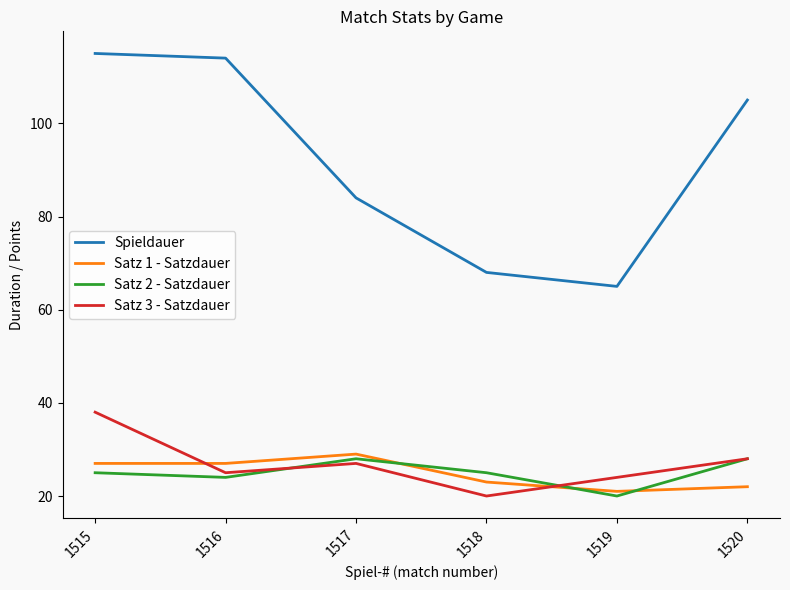

After their last crossing, which series has the higher values: Satz 3 - Satzdauer or Satz 1 - Satzdauer?

Satz 3 - Satzdauer